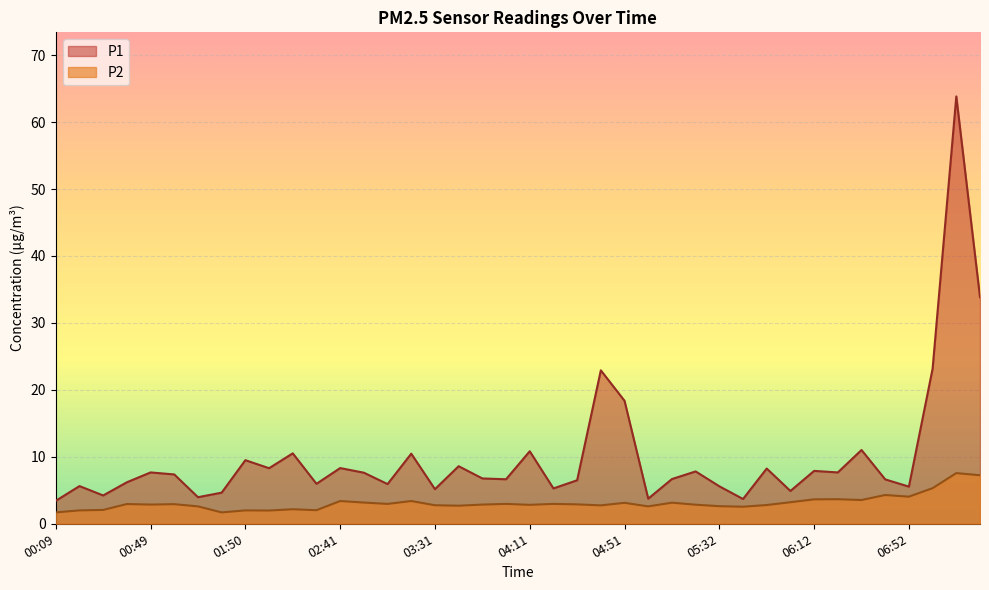

Which series has the largest total across all categories?

P1